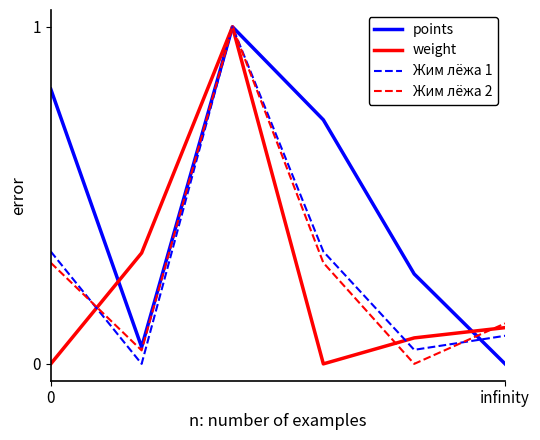

What is the greatest value displayed?

1.0